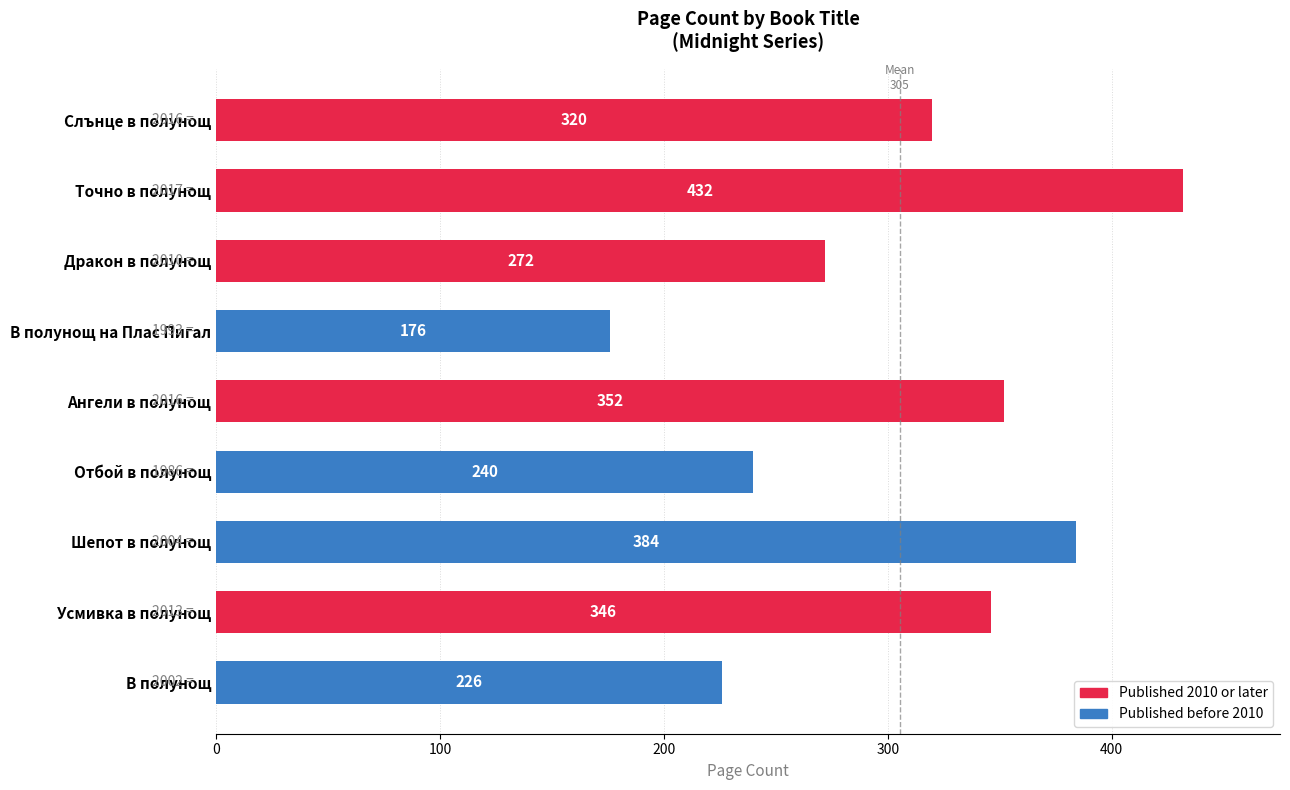

Rank the categories by value from lowest to highest.

В полунощ на Плас Пигал, В полунощ, Отбой в полунощ, Дракон в полунощ, Слънце в полунощ, Усмивка в полунощ, Ангели в полунощ, Шепот в полунощ, Точно в полунощ